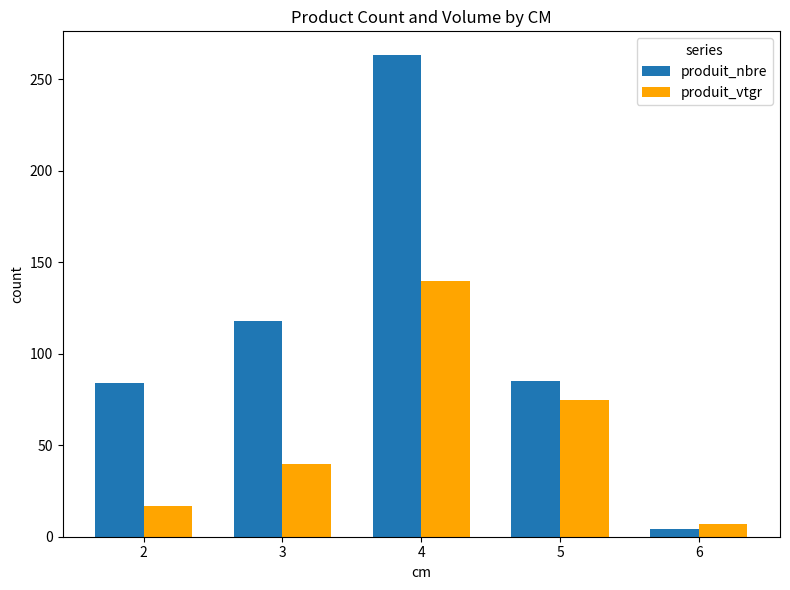

How many bars are there in total?

10